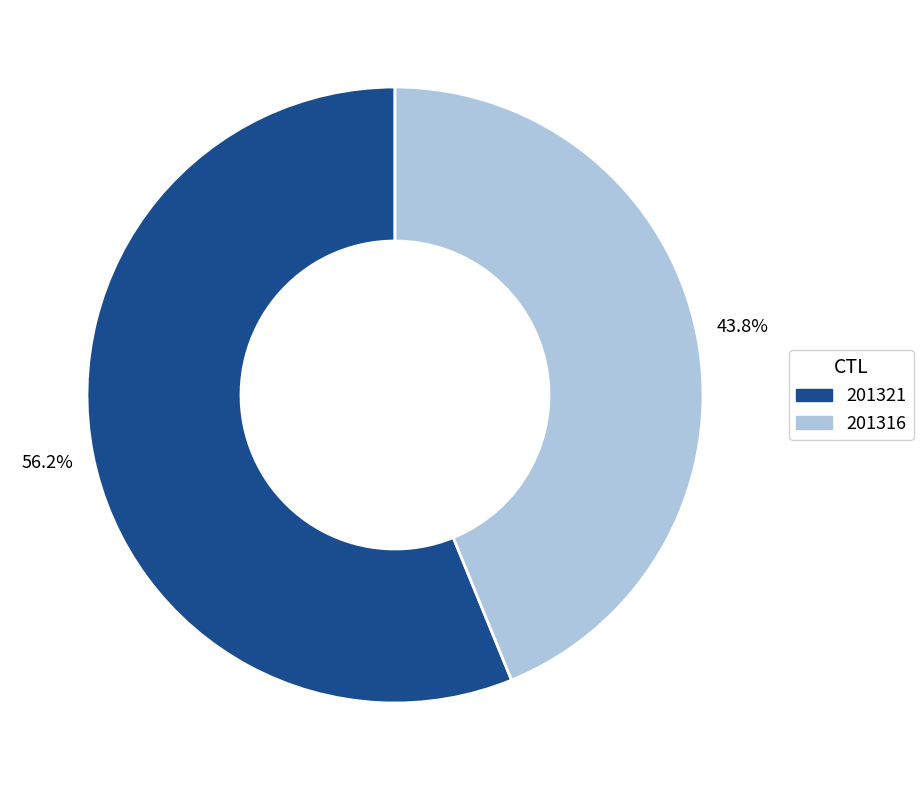

What percentage do 201321 and 201316 together represent?

100.0%